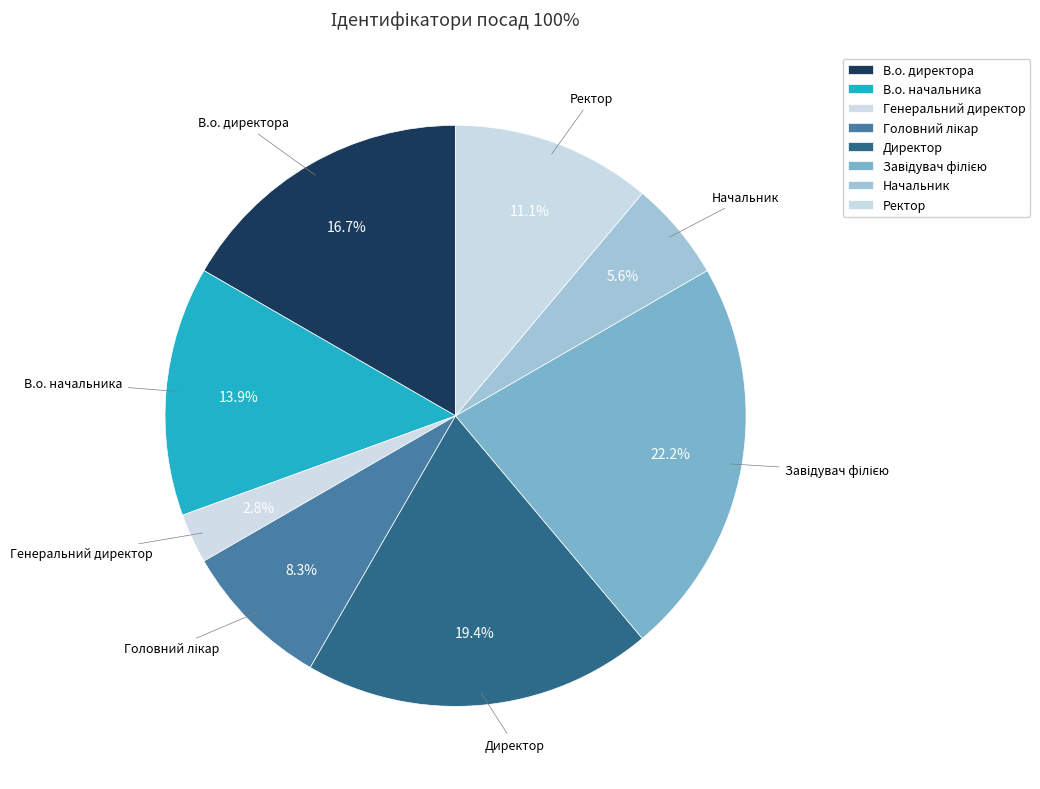

Between Начальник and Генеральний директор, which is larger?

Начальник